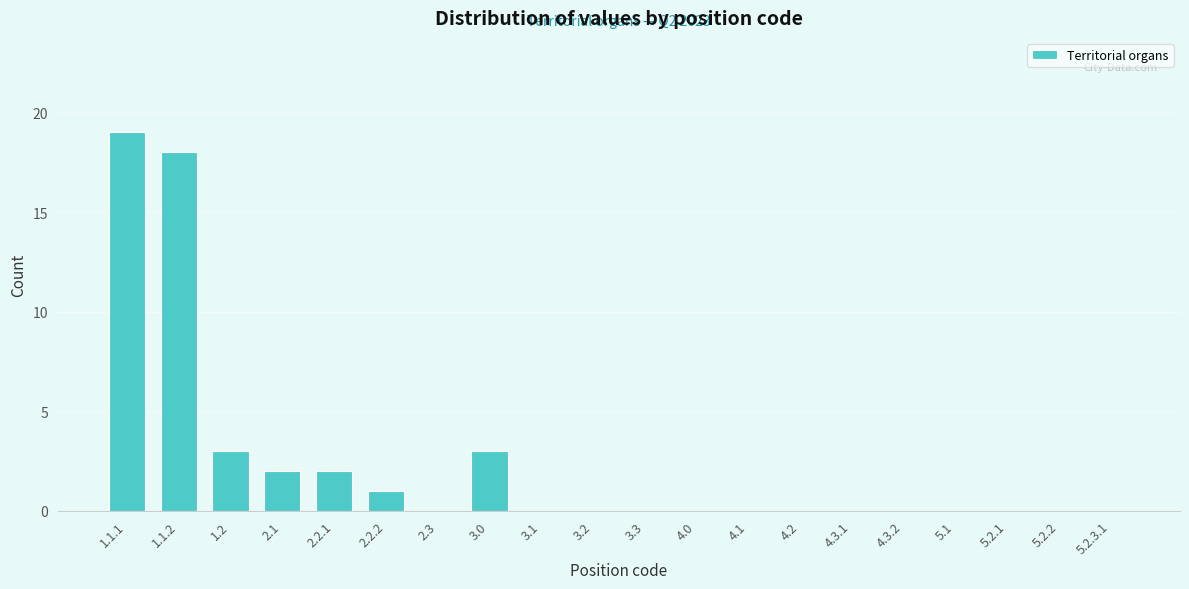

Reading left to right, what are all the values shown in this chart?

1.1.1=19	1.1.2=18	1.2=3	2.1=2	2.2.1=2	2.2.2=1	2.3=0	3.0=3	3.1=0	3.2=0	3.3=0	4.0=0	4.1=0	4.2=0	4.3.1=0	4.3.2=0	5.1=0	5.2.1=0	5.2.2=0	5.2.3.1=0